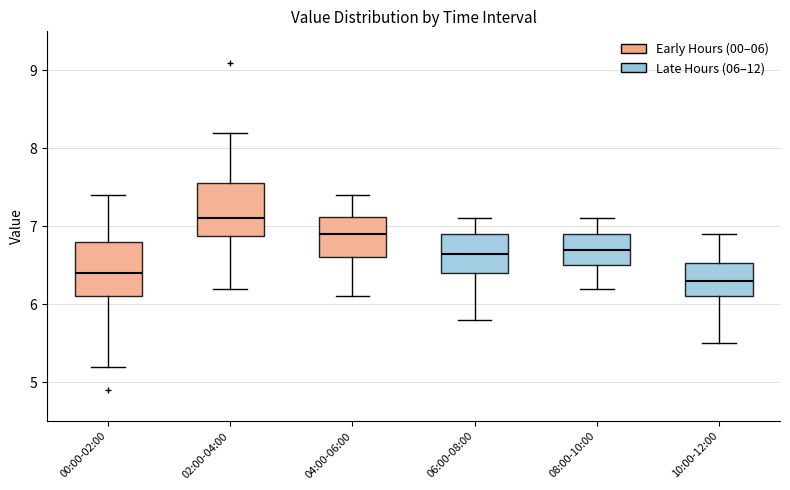

Reading left to right, transcribe this box plot: for each box, give where its median line is, the range the box spans, and where its two whiskers end, as read against the y-axis. The values are not printed on the chart, so give them approximately, as read against the axis.

00:00-02:00: median 6.4, box 6.1 to 6.8, whiskers 5.2 to 7.4
02:00-04:00: median 7.1, box 6.9 to 7.6, whiskers 6.2 to 8.2
04:00-06:00: median 6.9, box 6.6 to 7.1, whiskers 6.1 to 7.4
06:00-08:00: median 6.7, box 6.4 to 6.9, whiskers 5.8 to 7.1
08:00-10:00: median 6.7, box 6.5 to 6.9, whiskers 6.2 to 7.1
10:00-12:00: median 6.3, box 6.1 to 6.5, whiskers 5.5 to 6.9